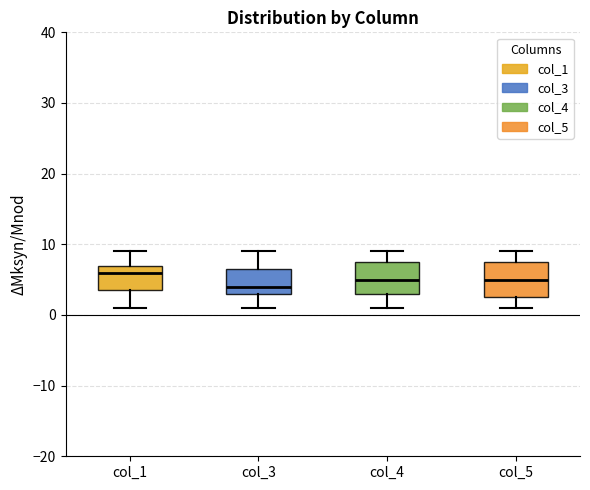

Where does the median line of the box for col_3 sit on the y-axis? The values are not printed on the chart, so give them approximately, as read against the axis.

4